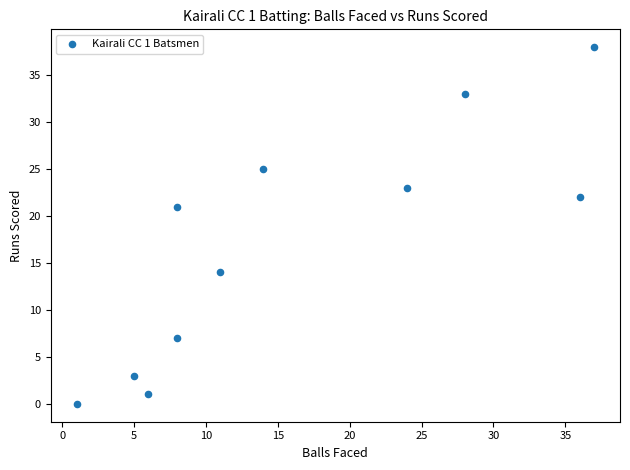

What is the average Y value?

17